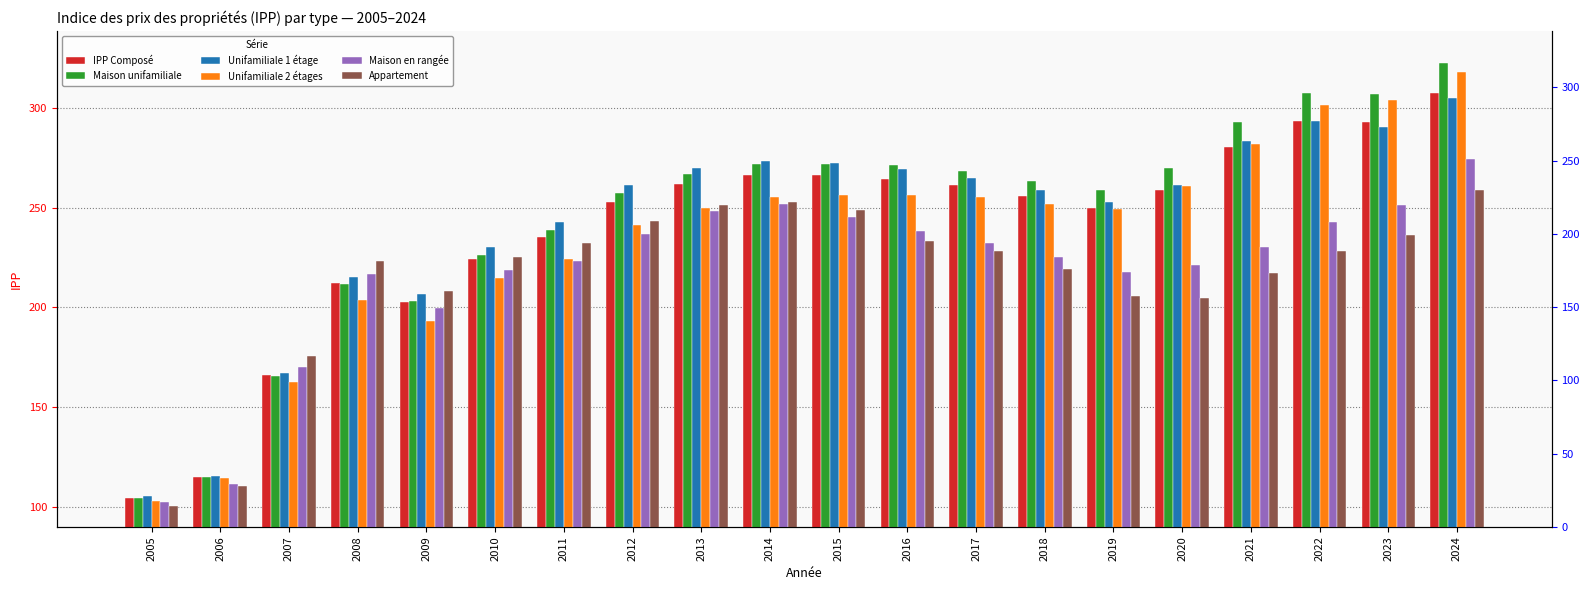

Read the Maison unifamiliale value at 2013.

266.7